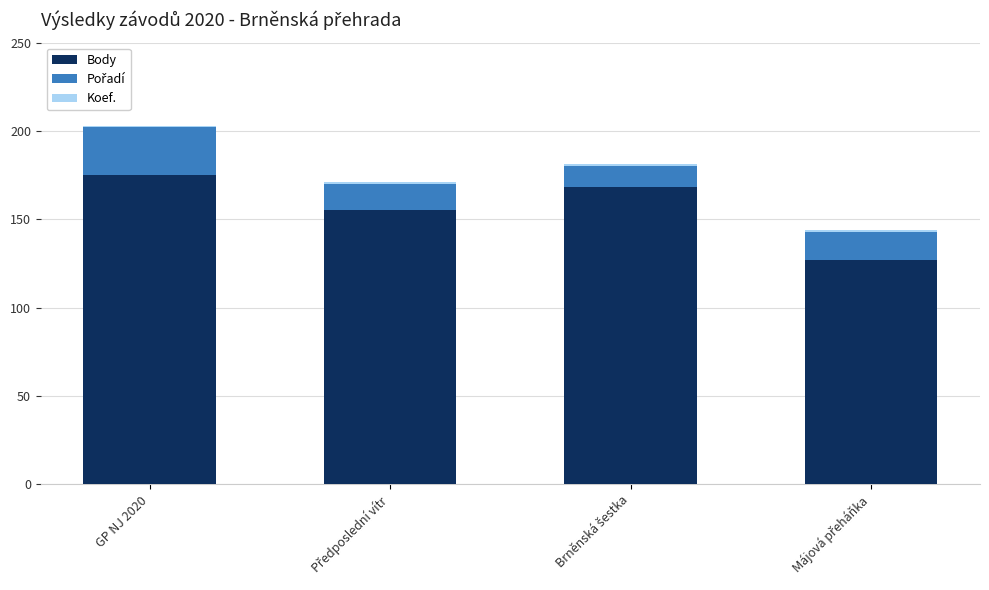

Count the Body values in the range 155 to 175.

3